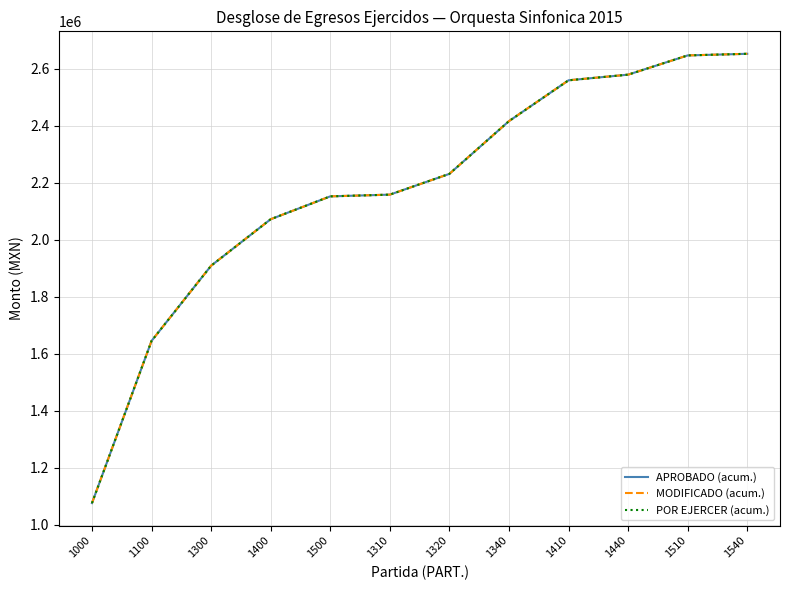

Is this an area chart (filled region under the line)?

No